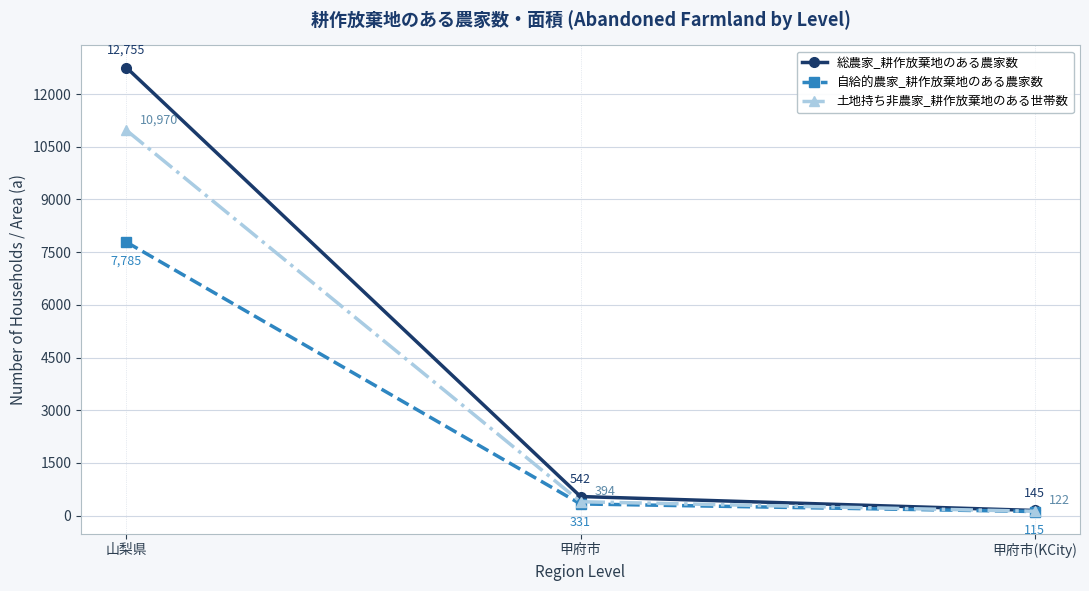

What is the smallest value displayed?

115